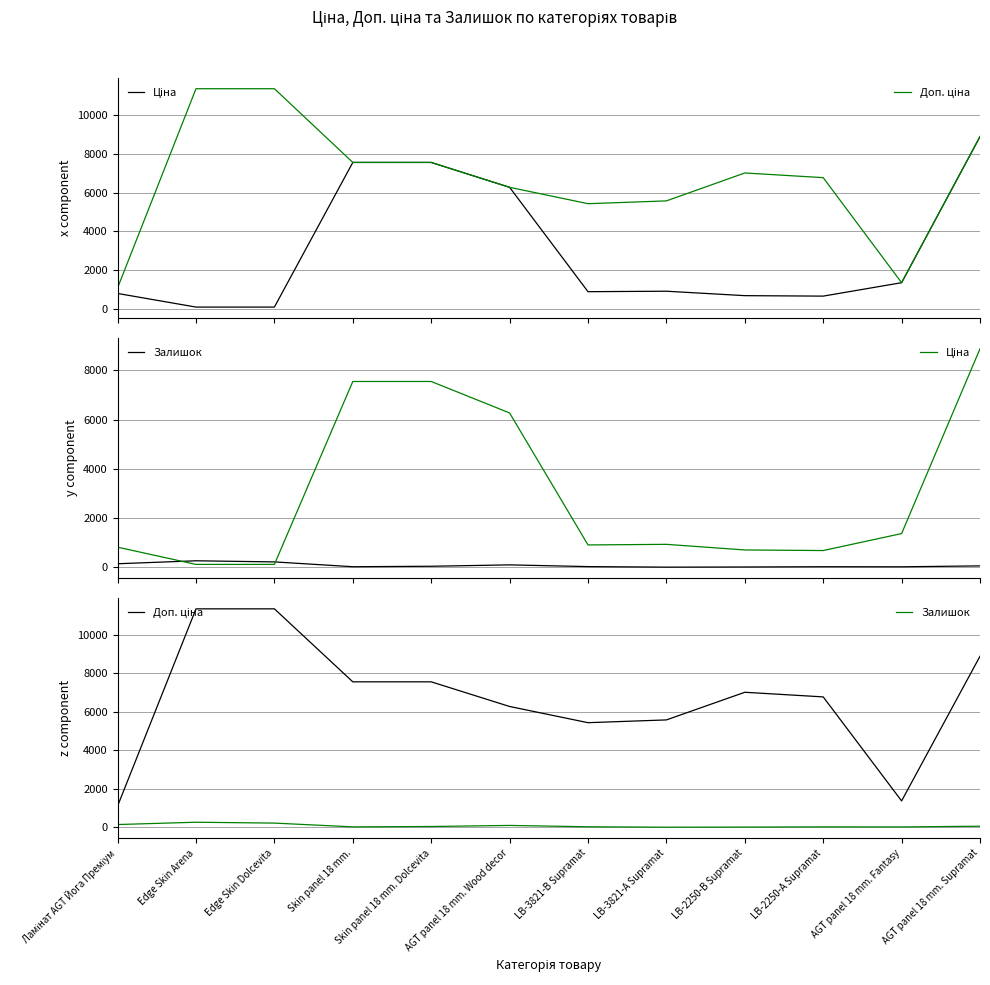

At which category does Залишок reach its first local valley?

Skin panel 18 mm.